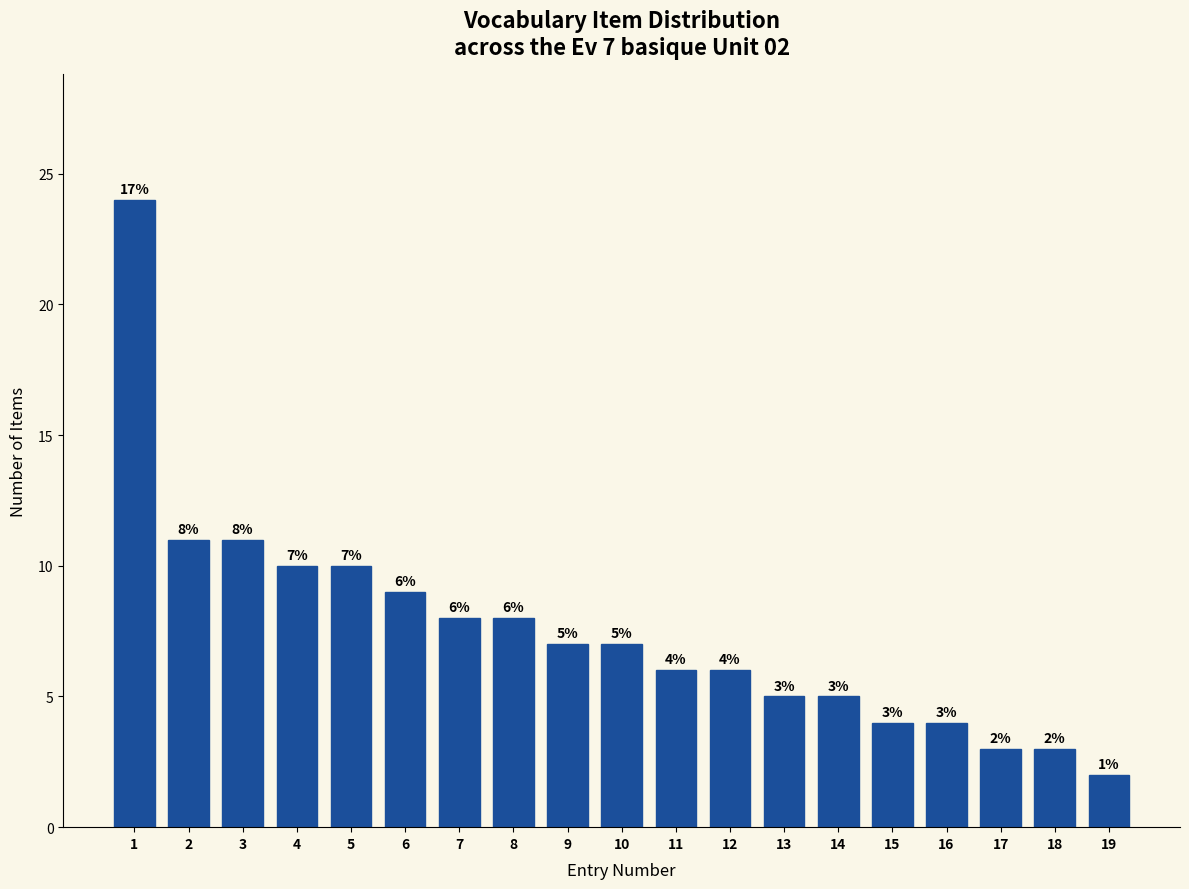

Reading left to right, list all the values displayed in this chart.

24	11	11	10	10	9	8	8	7	7	6	6	5	5	4	4	3	3	2